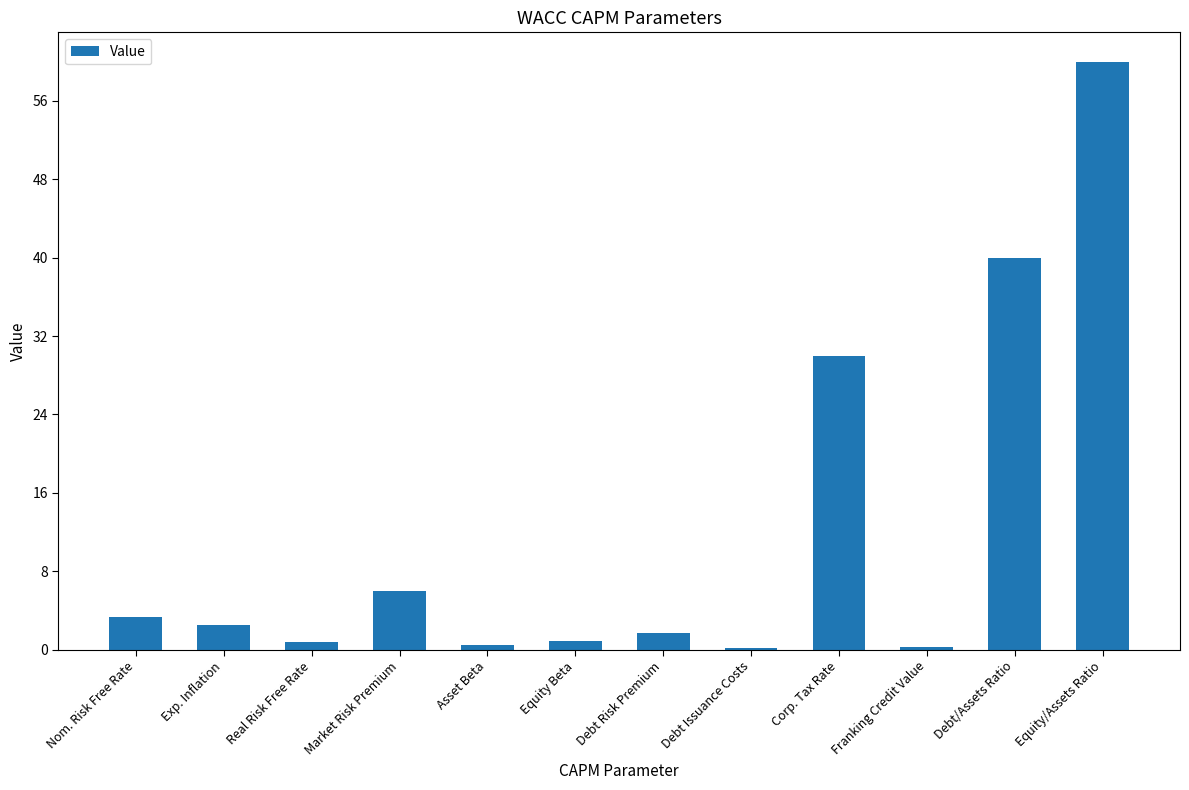

Which has a higher value, Debt/Assets Ratio or Equity Beta?

Debt/Assets Ratio